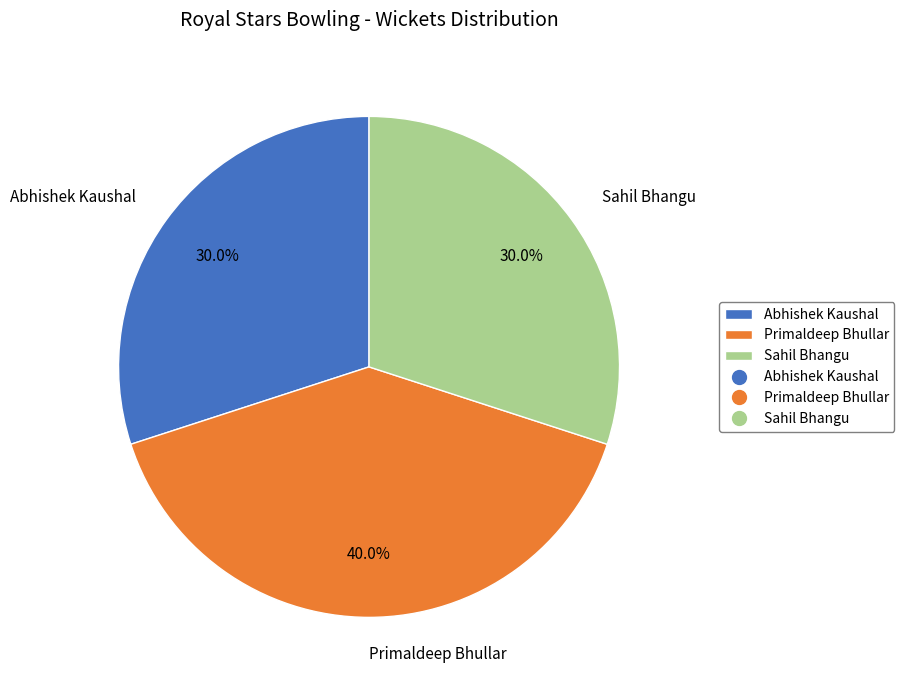

Approximately how many times larger is the value at Primaldeep Bhullar compared to Abhishek Kaushal?

1.3